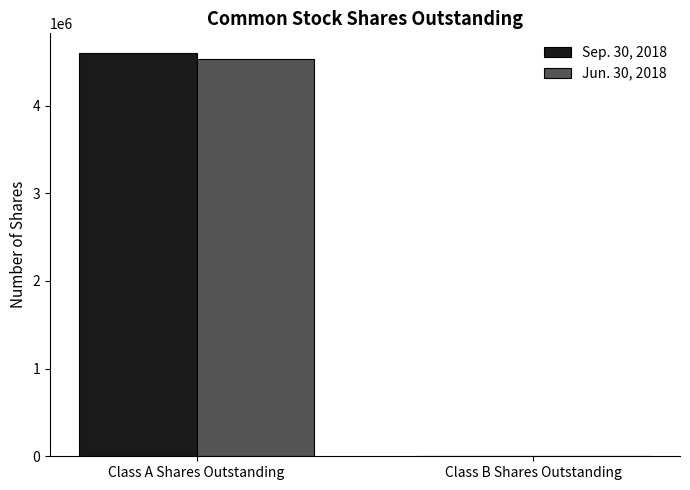

Which series changed the most between Class A Shares Outstanding and Class B Shares Outstanding?

Sep. 30, 2018